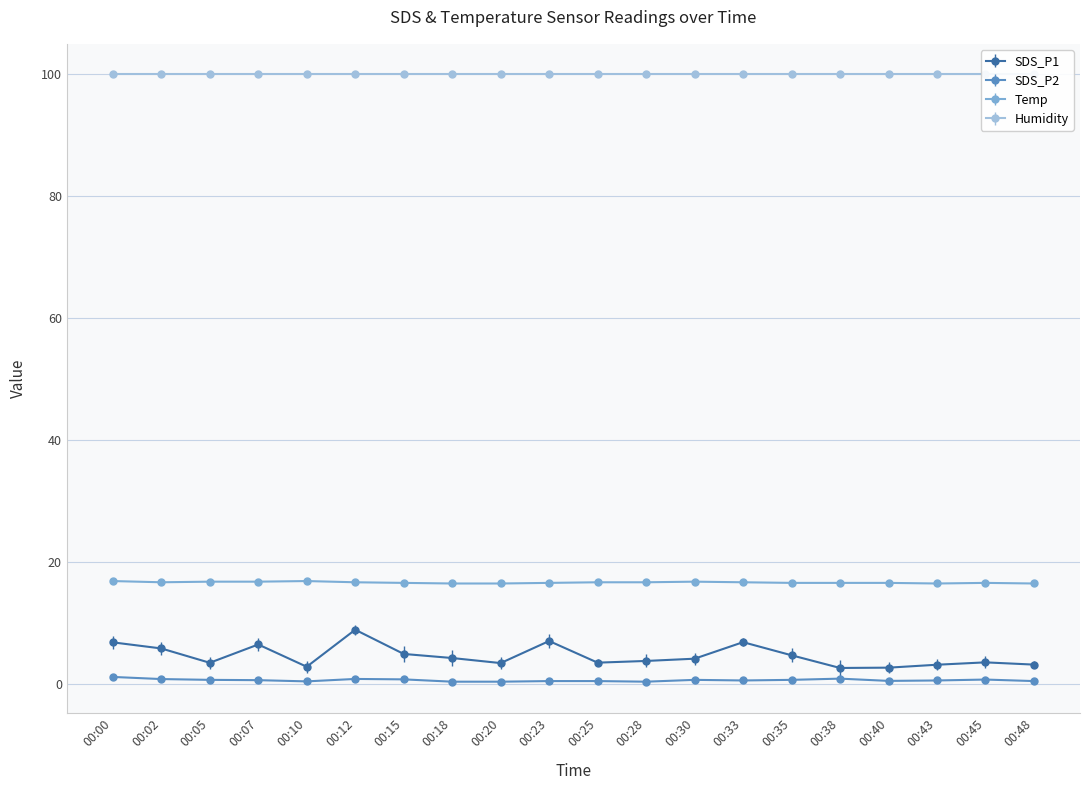

What is the sum of all SDS_P1 values?

90.6